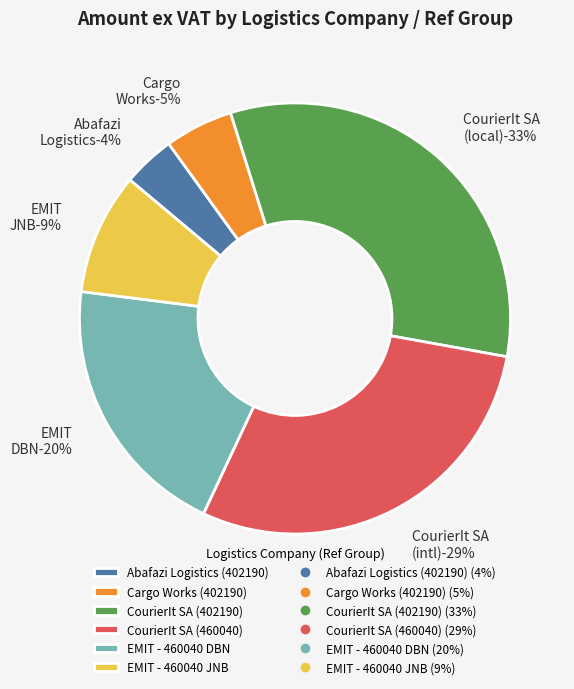

How many segments does this pie chart have?

6